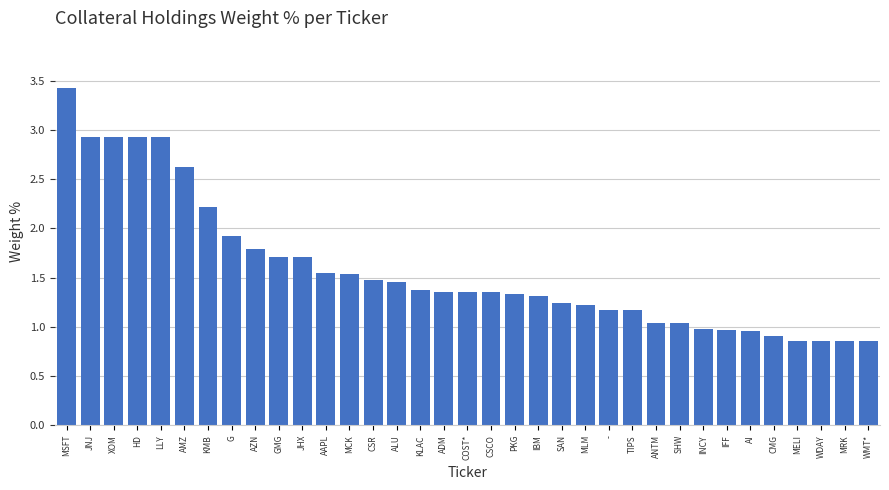

What value does the data have at LLY?

2.9